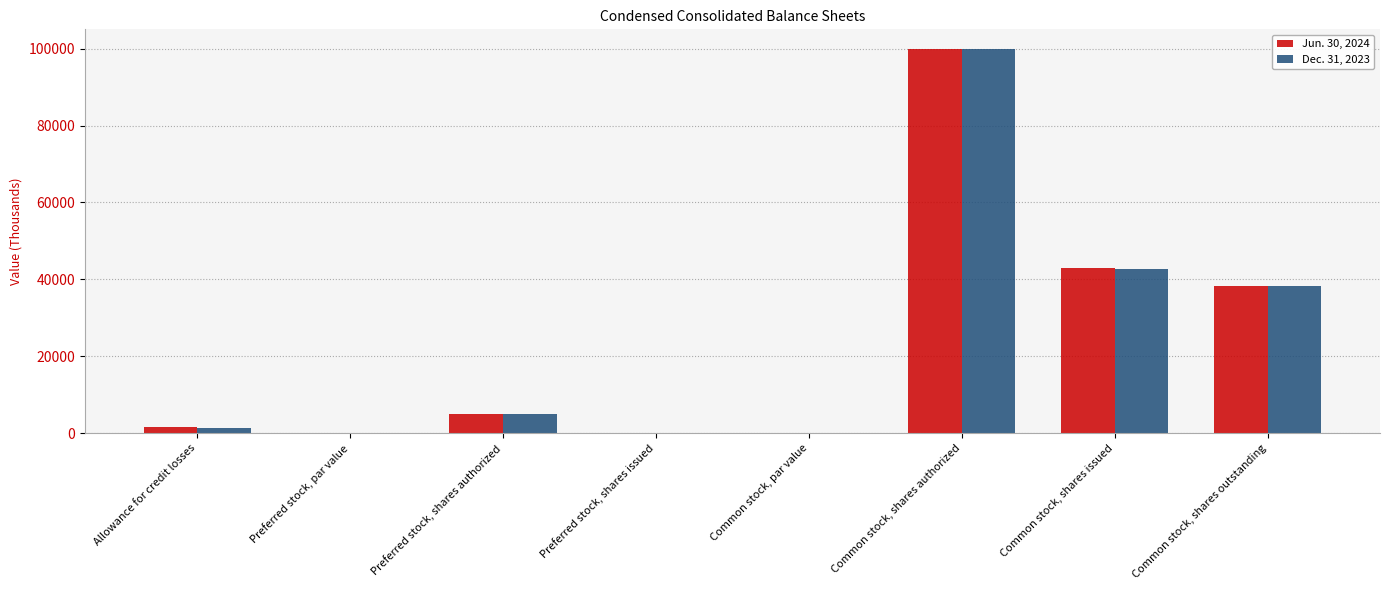

What is the greatest value displayed?

100000.0